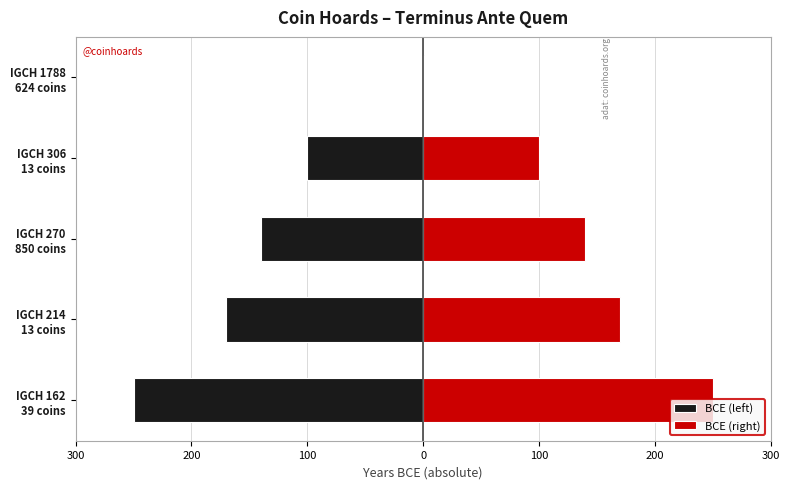

Which series has the widest spread of values?

BCE (left)